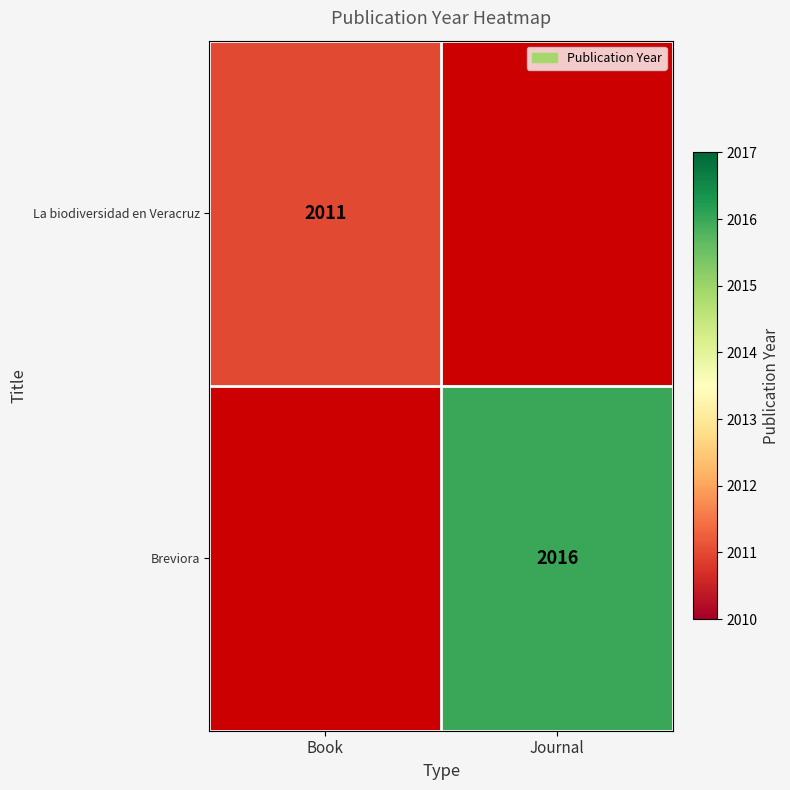

True or false: La biodiversidad en Veracruz has a value of 1007 at Book.

False